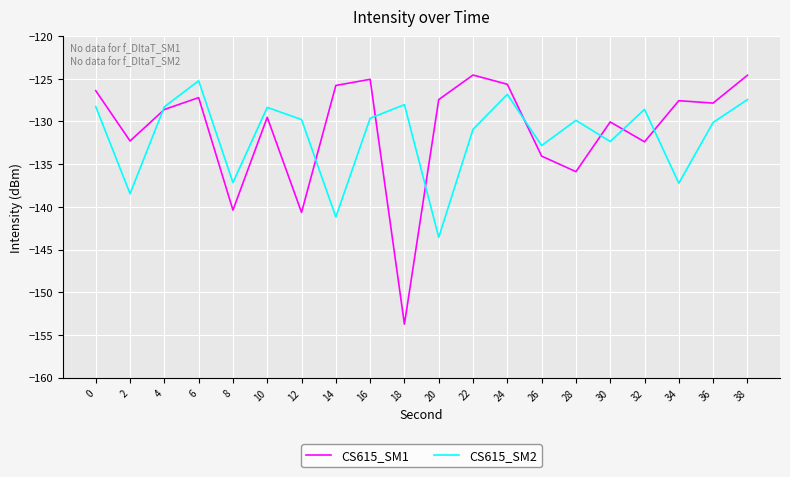

What is the total value across all series at 28?

-265.8